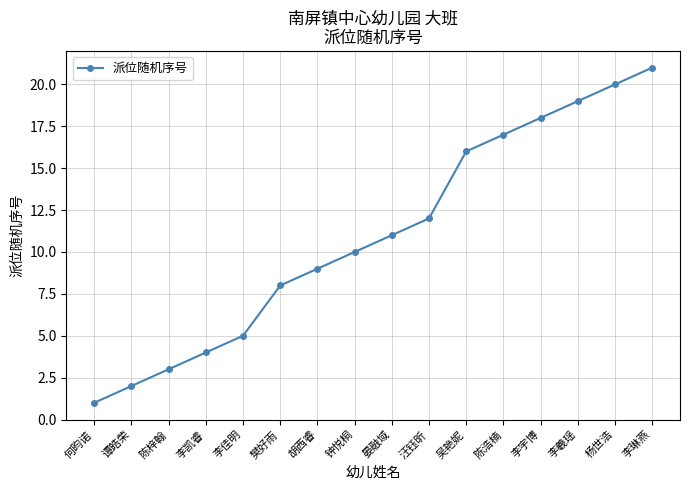

What is the average value?

11